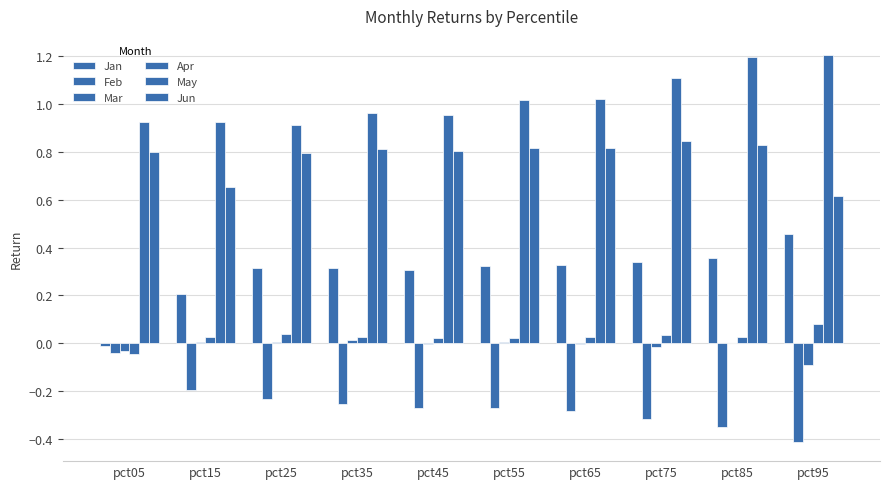

The Feb series shows -0.3 at pct35. True or false?

True